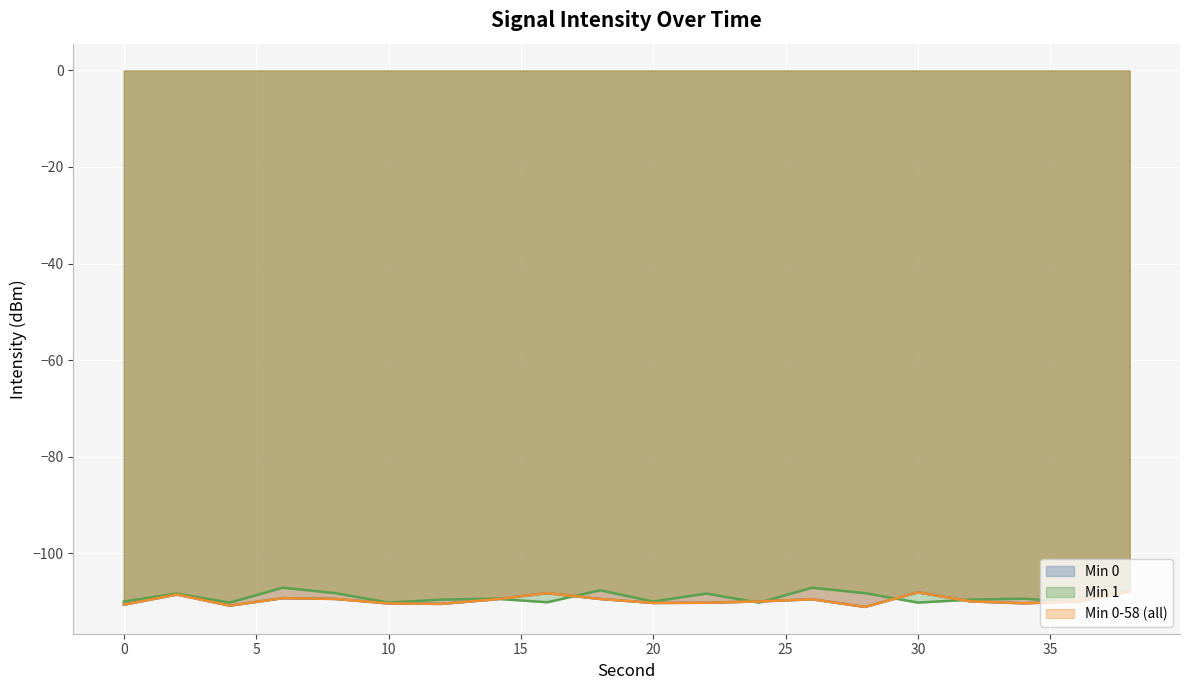

What is the difference between the highest and lowest values at 4?

0.6